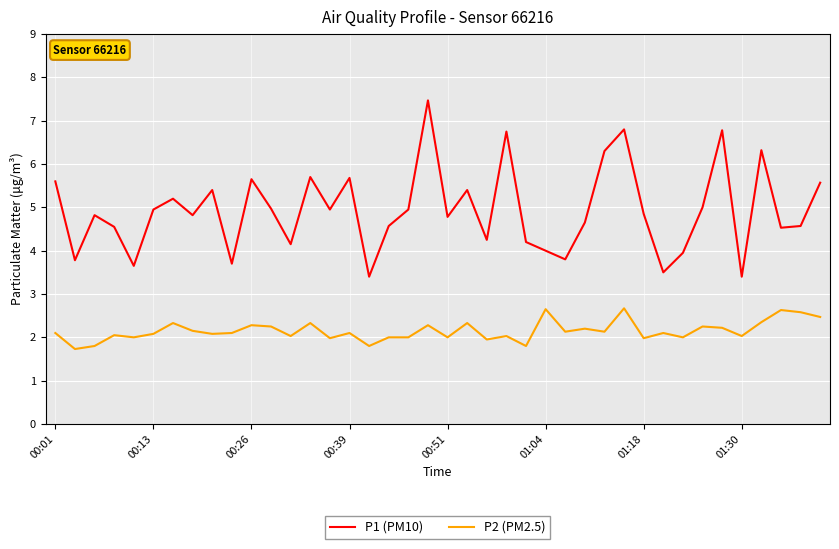

What is the minimum value shown in the chart?

1.7